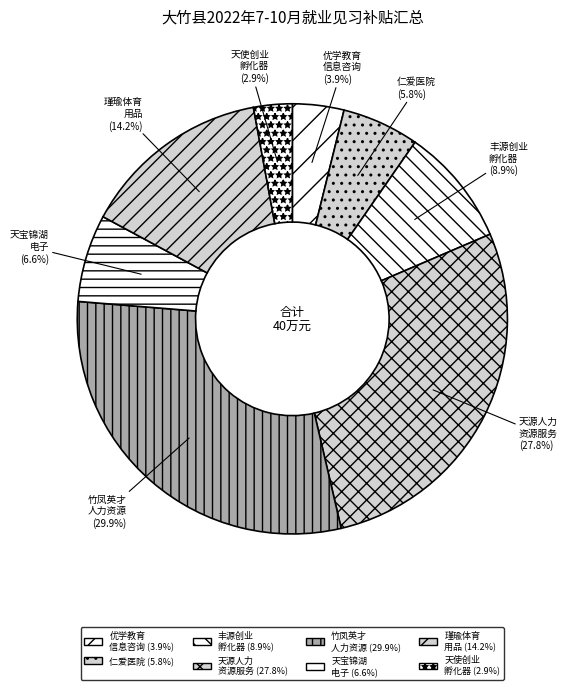

Which category has the smallest portion of the pie?

天使创业 孵化器